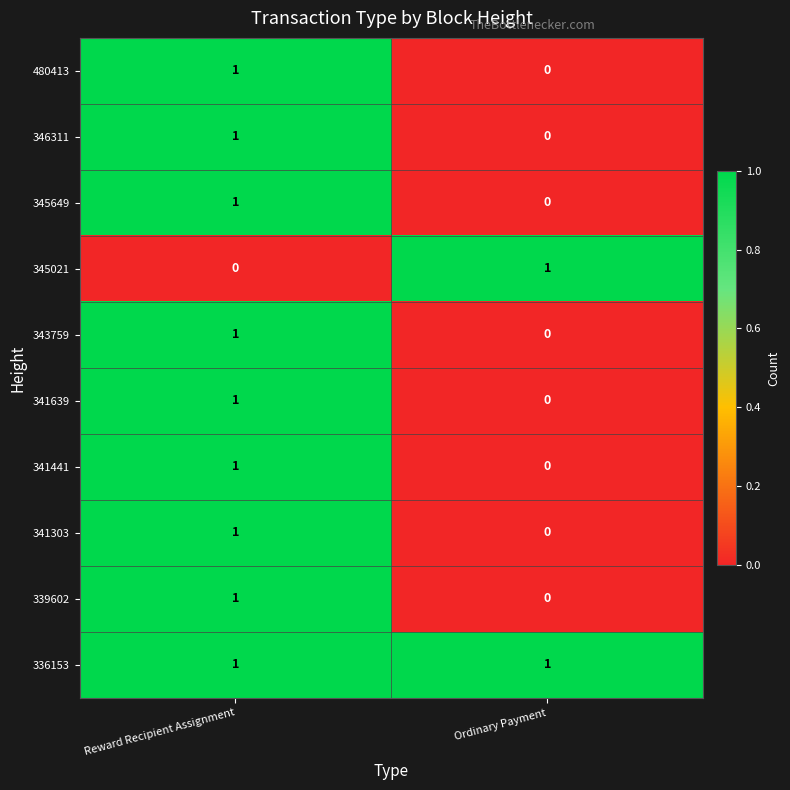

What is the total value across all series at Reward Recipient Assignment?

9